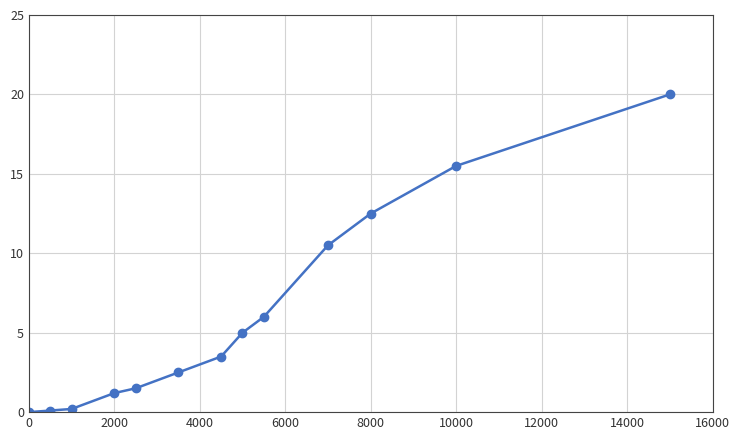

What is the difference between the maximum and minimum values?

20.0